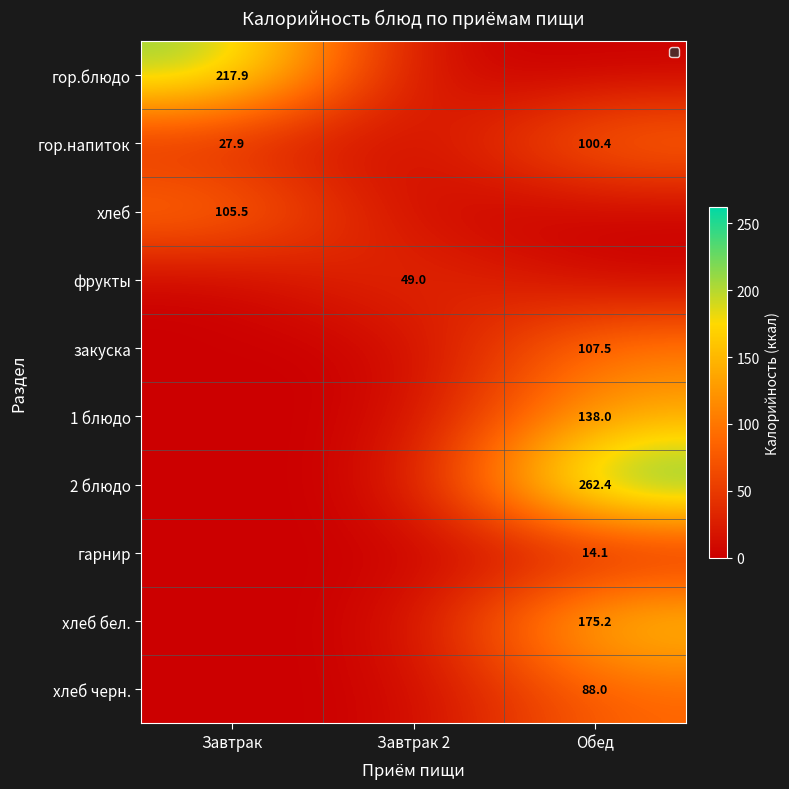

True or false: гор.блюдо has a value of 126.4 at Завтрак.

False